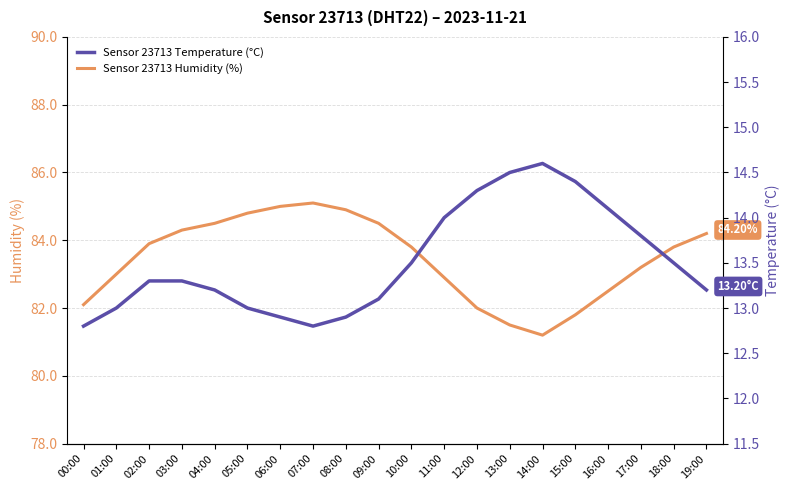

What is the total value across all series at 07:00?

97.9